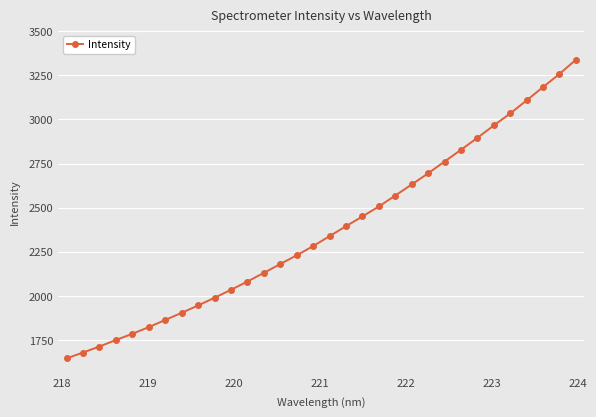

What is the minimum value shown in the chart?

1644.8